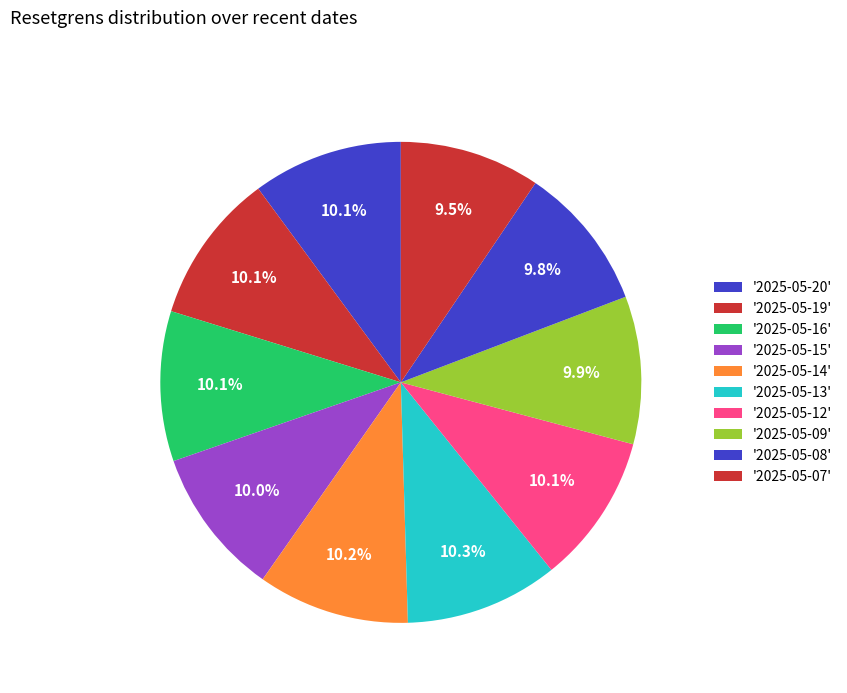

Count the number of slices in the pie.

10